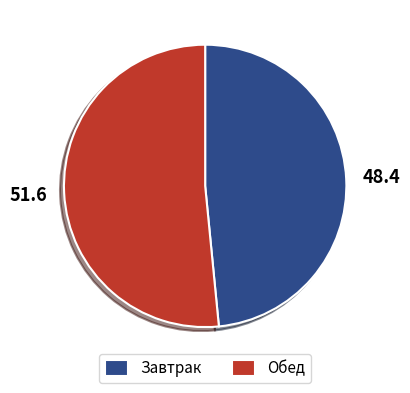

Between Завтрак and Обед, which is larger?

Обед